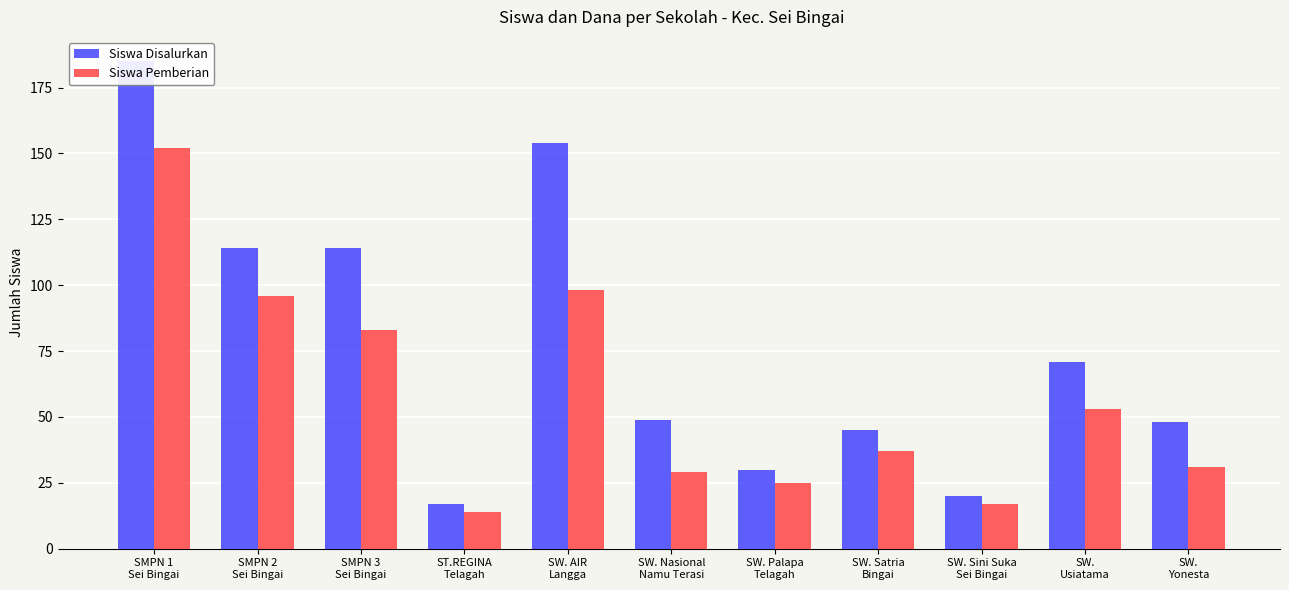

Reading right to left, transcribe all the data shown in this chart.

Siswa Disalurkan: SW.
Yonesta=48	SW.
Usiatama=71	SW. Sini Suka
Sei Bingai=20	SW. Satria
Bingai=45	SW. Palapa
Telagah=30	SW. Nasional
Namu Terasi=49	SW. AIR
Langga=154	ST.REGINA
Telagah=17	SMPN 3
Sei Bingai=114	SMPN 2
Sei Bingai=114	SMPN 1
Sei Bingai=185
Siswa Pemberian: SW.
Yonesta=31	SW.
Usiatama=53	SW. Sini Suka
Sei Bingai=17	SW. Satria
Bingai=37	SW. Palapa
Telagah=25	SW. Nasional
Namu Terasi=29	SW. AIR
Langga=98	ST.REGINA
Telagah=14	SMPN 3
Sei Bingai=83	SMPN 2
Sei Bingai=96	SMPN 1
Sei Bingai=152